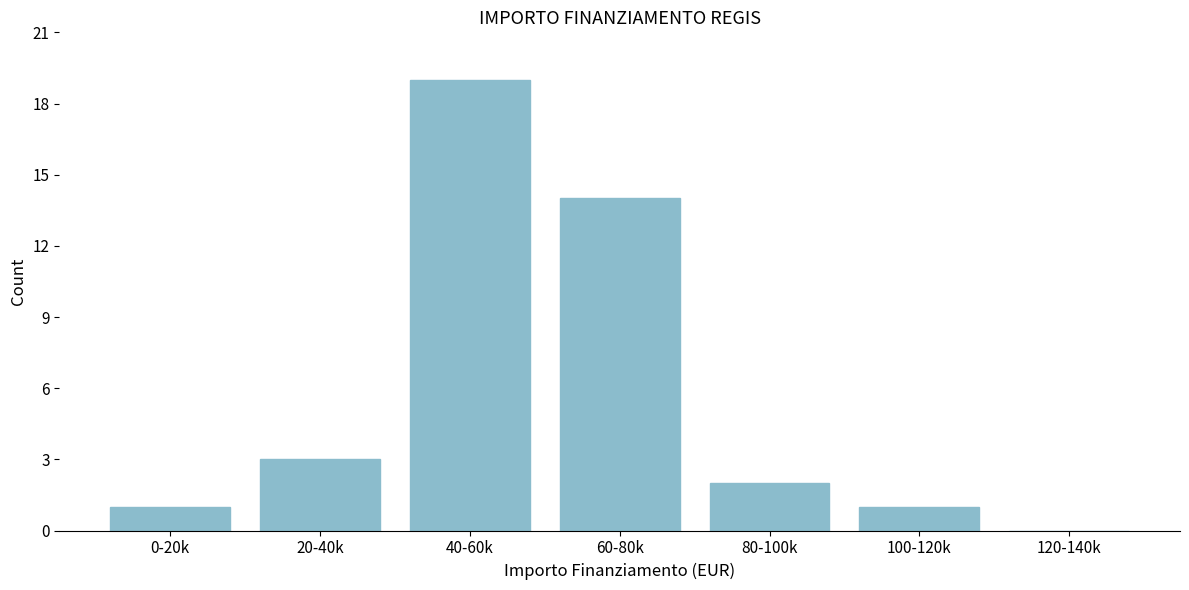

Reading left to right, what are all the values shown in this chart?

0-20k=1	20-40k=3	40-60k=19	60-80k=14	80-100k=2	100-120k=1	120-140k=0